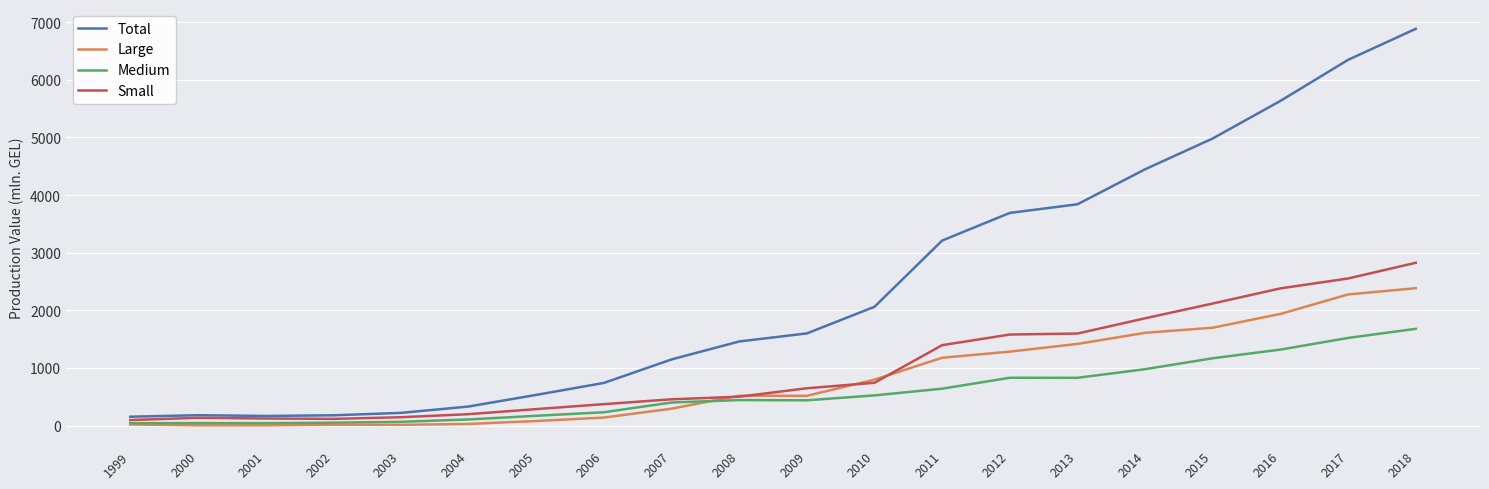

Is it true that Total equals 531.1 at 2005?

True